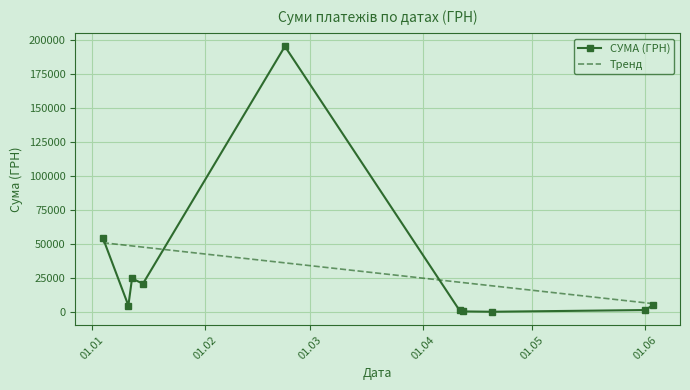

What is the highest value of the СУМА (ГРН) series?

195108.0